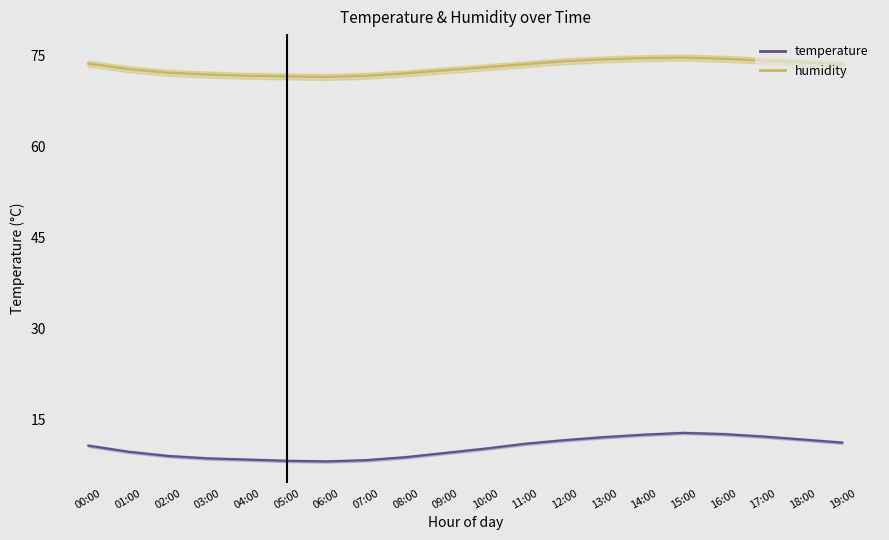

What is the difference between the maximum and second lowest values in the humidity series?

3.1